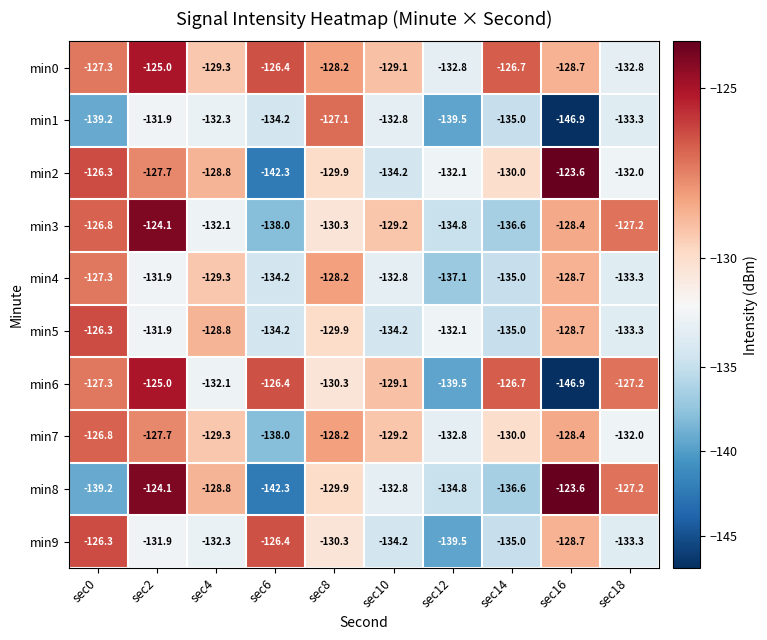

At which label does min6 first exceed -127?

sec2